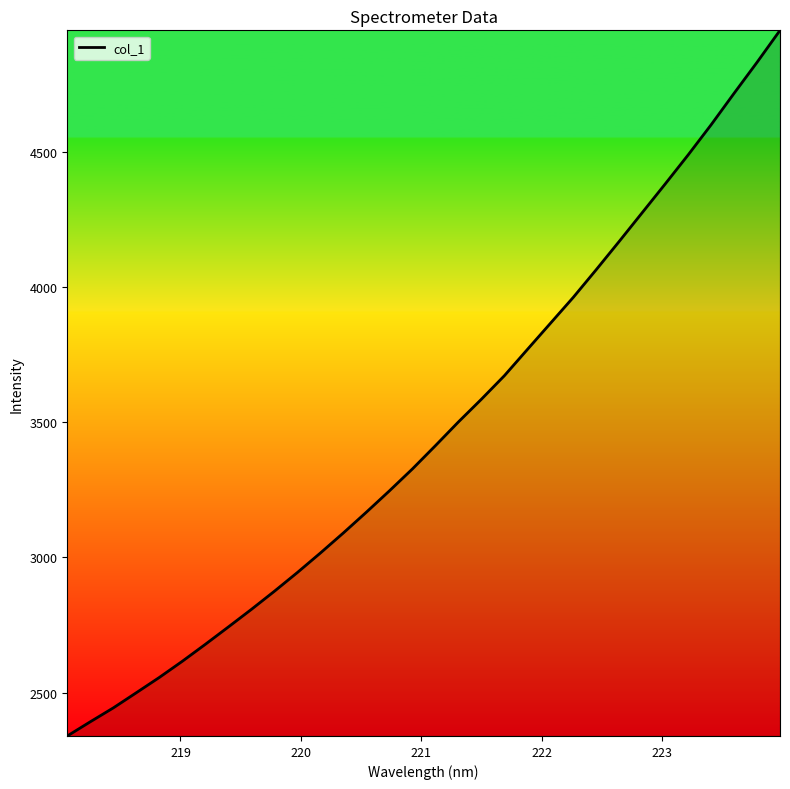

What is the smallest value displayed?

2339.3